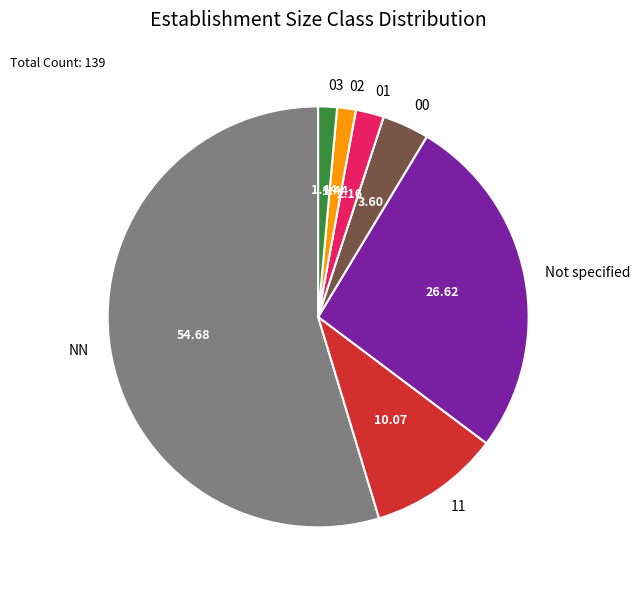

Do NN and Not specified together represent more than half of the pie?

Yes